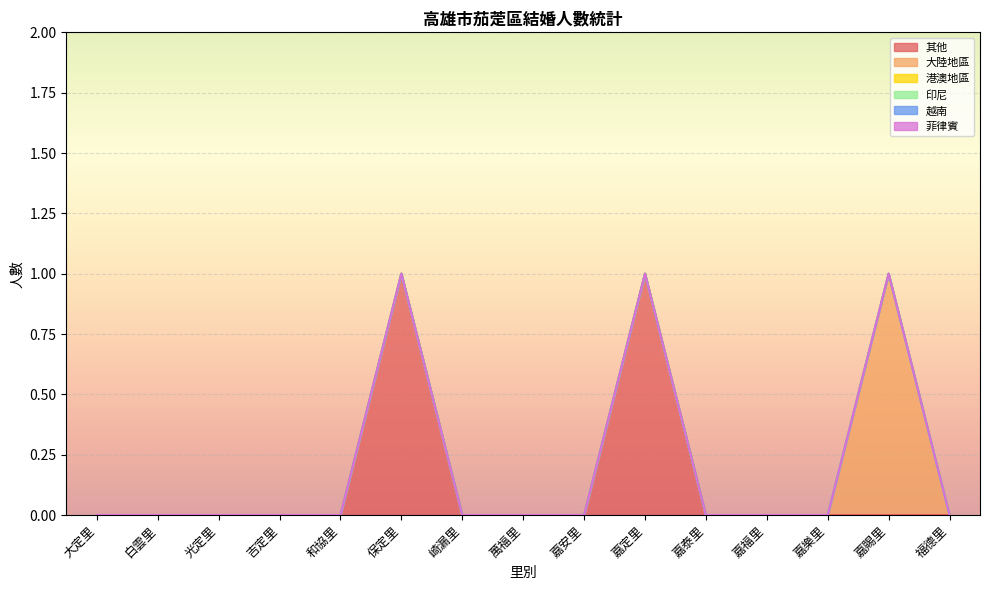

Which has a higher value, 嘉樂里 or 吉定里?

嘉樂里